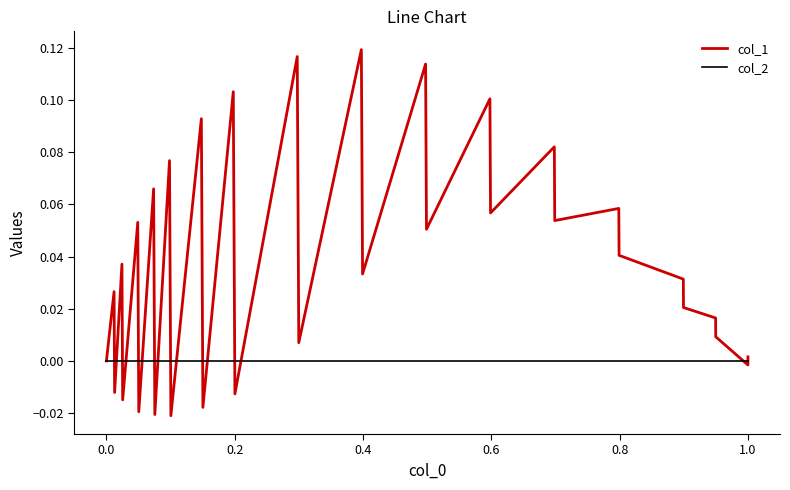

What are all the series names shown in the legend?

col_1, col_2